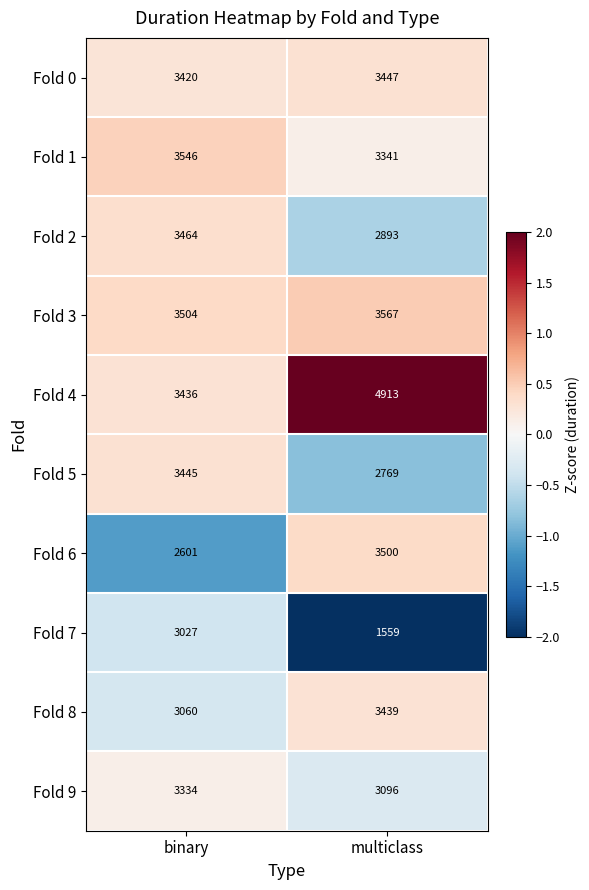

Reading left to right, transcribe all the data shown in this chart.

Fold 0: 3420	3447
Fold 1: 3546	3341
Fold 2: 3464	2893
Fold 3: 3504	3567
Fold 4: 3436	4913
Fold 5: 3445	2769
Fold 6: 2601	3500
Fold 7: 3027	1559
Fold 8: 3060	3439
Fold 9: 3334	3096